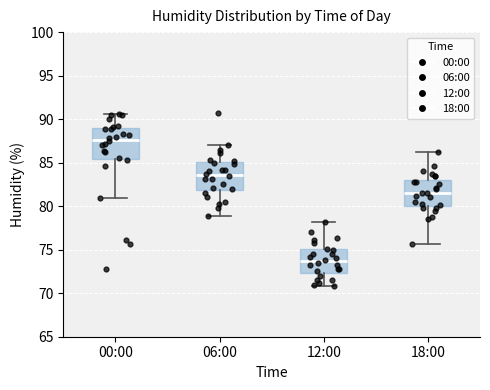

Which box has the lowest median line?

12:00